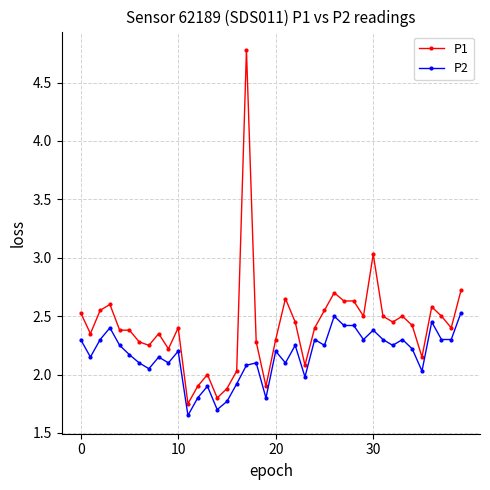

What is the difference between the second highest and second lowest values in the P2 series?

0.8